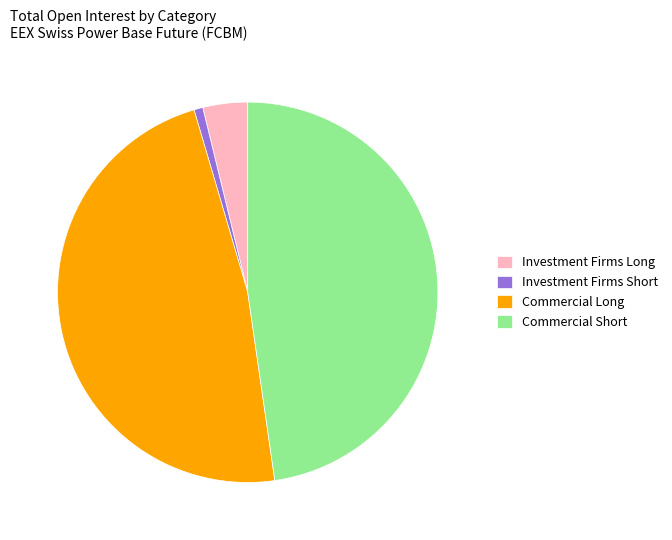

True or false: Investment Firms Short accounts for 1% of the total.

True